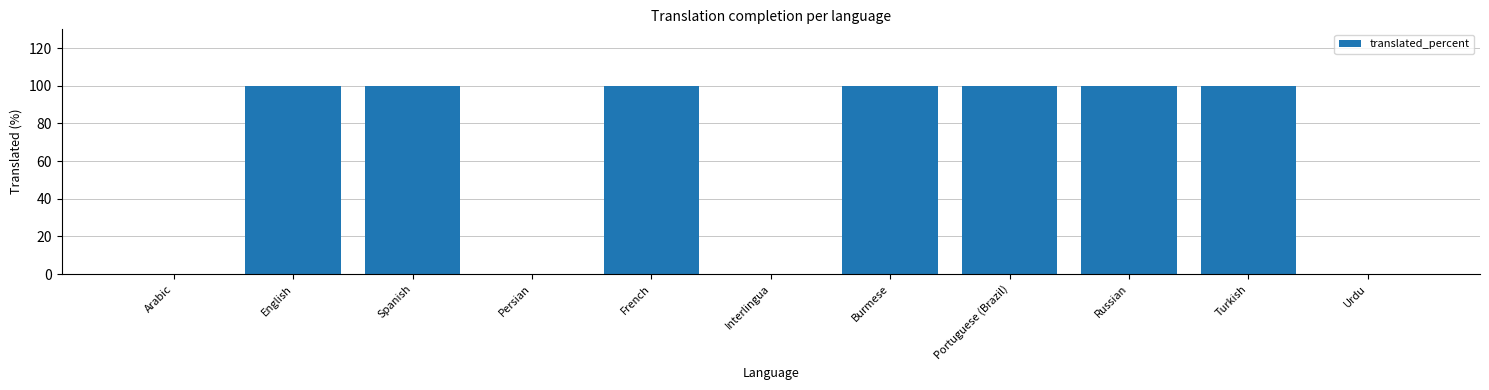

What is the sum of all values?

700